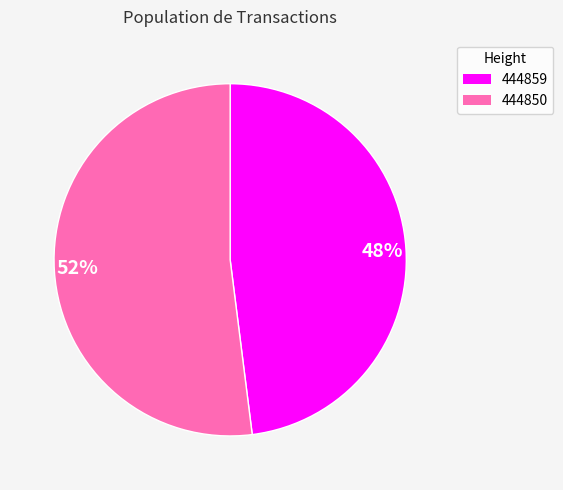

What is the largest slice in the pie chart?

52%